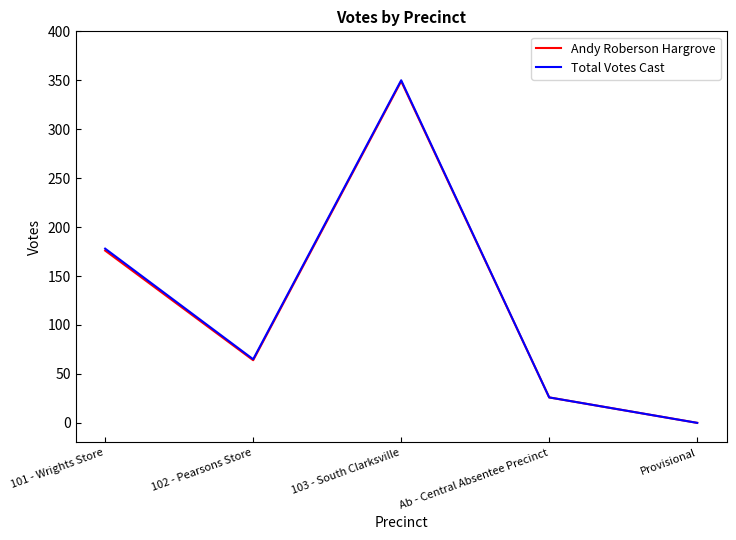

The Total Votes Cast series shows 178 at 101 - Wrights Store. True or false?

True